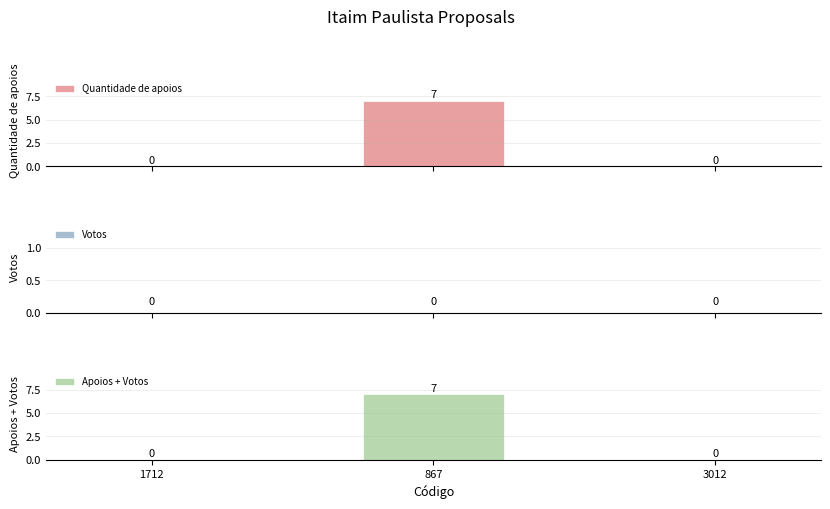

What position from the right is 867?

2